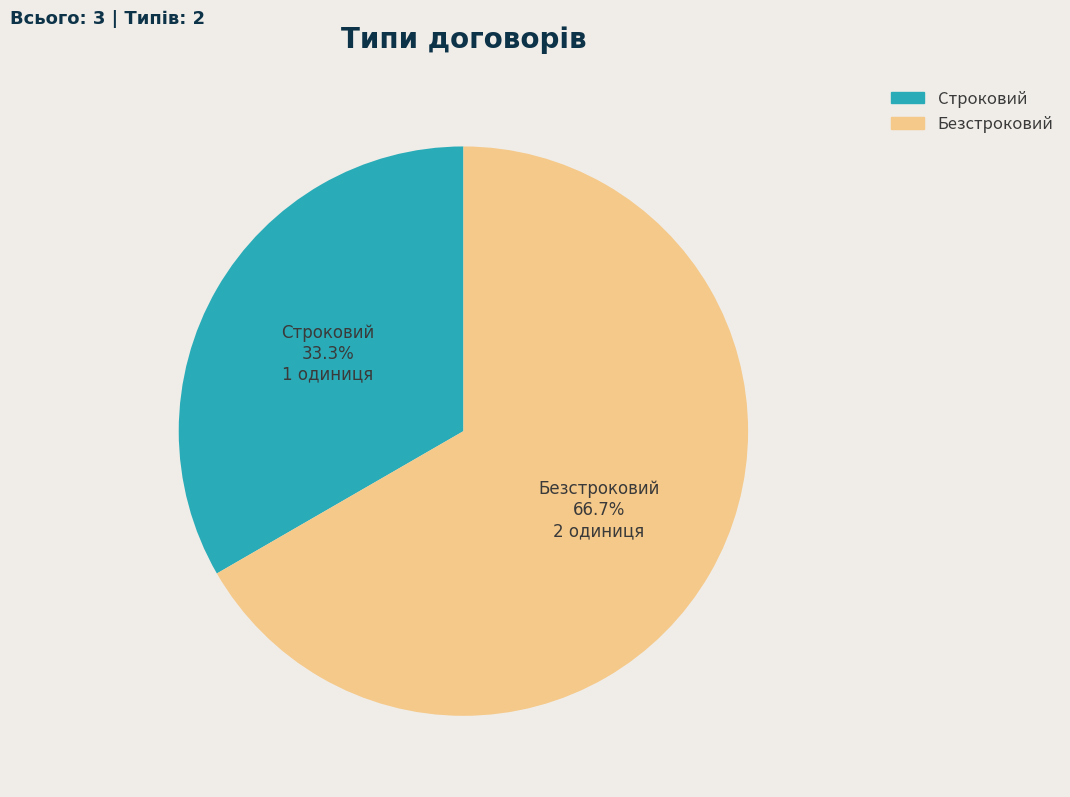

How many slices are in this pie chart?

2